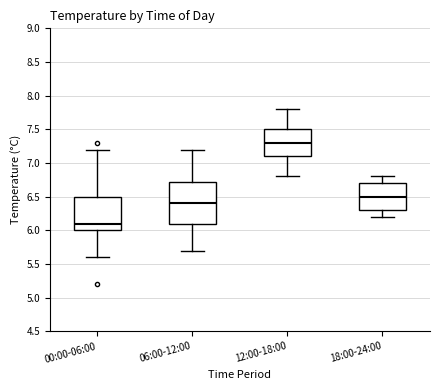

Reading left to right, read every box against the y-axis: the position of its median line, the range the box covers, and the ends of its whiskers. The values are not printed on the chart, so give them approximately, as read against the axis.

00:00-06:00: median 6.10, box 6.00 to 6.50, whiskers 5.60 to 7.20
06:00-12:00: median 6.40, box 6.10 to 6.75, whiskers 5.70 to 7.20
12:00-18:00: median 7.30, box 7.10 to 7.50, whiskers 6.80 to 7.80
18:00-24:00: median 6.50, box 6.30 to 6.70, whiskers 6.20 to 6.80